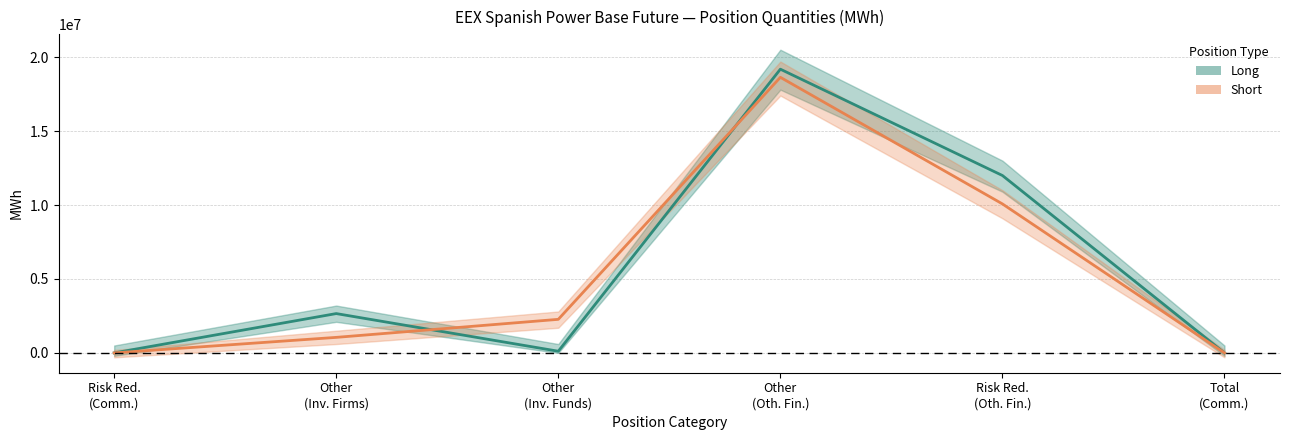

Reading left to right, transcribe all the data shown in this chart.

Long positions: 0	2658720	113280	19183590	11994894	0
Short positions: 0	1049964	2269338	18634104	10074427	0